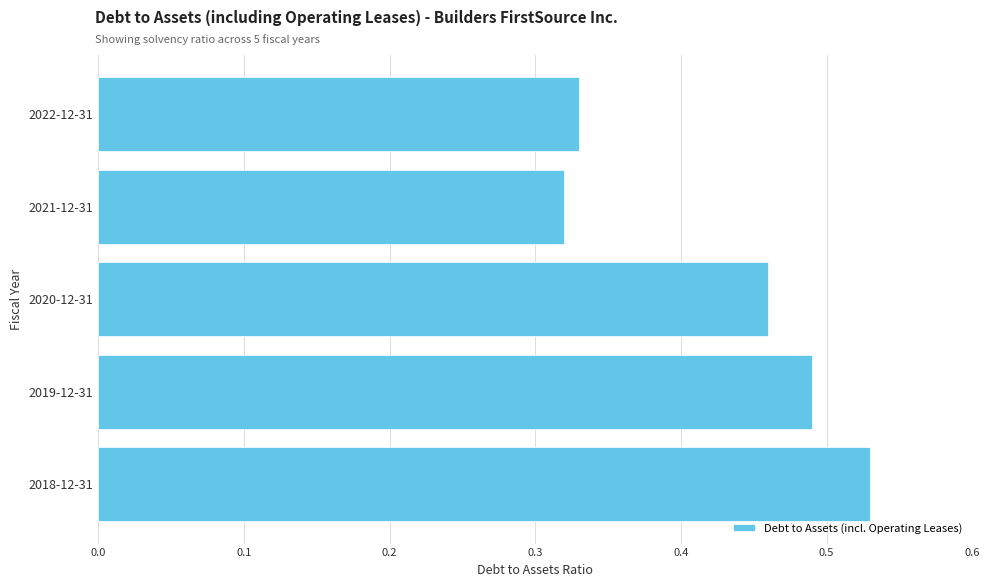

At which category does the chart reach its peak across all series?

2018-12-31